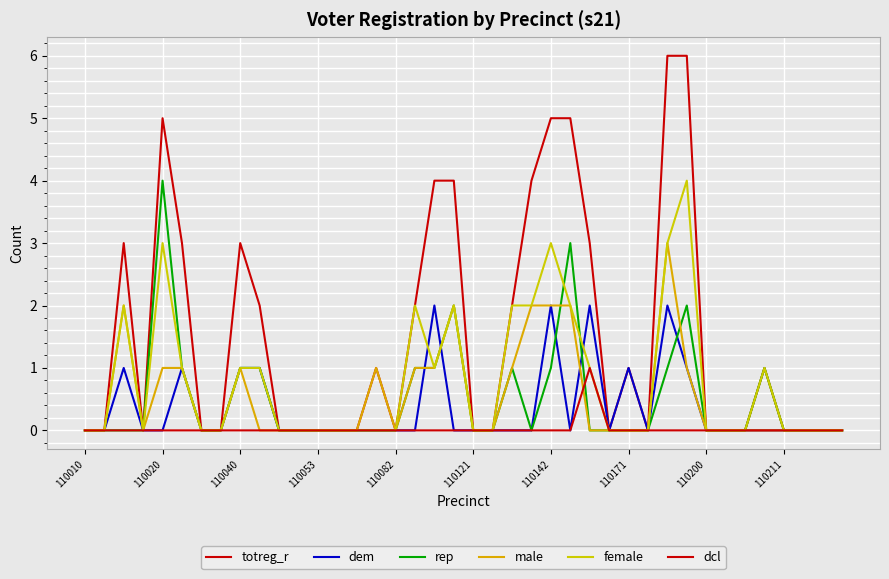

What is the label of the 7th point from the left?

110142